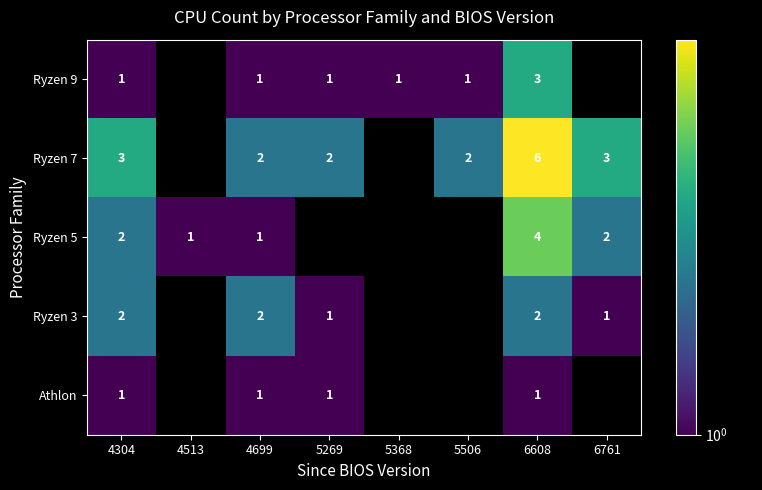

True or false: Ryzen 9 has a value of 3 at 6608.

True